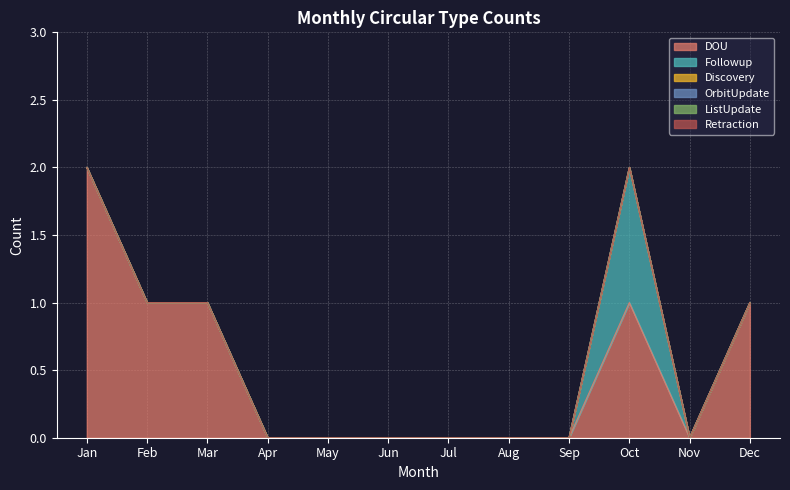

Reading left to right, what are all the values shown in this chart?

DOU: Jan=2	Feb=1	Mar=1	Apr=0	May=0	Jun=0	Jul=0	Aug=0	Sep=0	Oct=1	Nov=0	Dec=1
Followup: Jan=0	Feb=0	Mar=0	Apr=0	May=0	Jun=0	Jul=0	Aug=0	Sep=0	Oct=1	Nov=0	Dec=0
Discovery: Jan=0	Feb=0	Mar=0	Apr=0	May=0	Jun=0	Jul=0	Aug=0	Sep=0	Oct=0	Nov=0	Dec=0
OrbitUpdate: Jan=0	Feb=0	Mar=0	Apr=0	May=0	Jun=0	Jul=0	Aug=0	Sep=0	Oct=0	Nov=0	Dec=0
ListUpdate: Jan=0	Feb=0	Mar=0	Apr=0	May=0	Jun=0	Jul=0	Aug=0	Sep=0	Oct=0	Nov=0	Dec=0
Retraction: Jan=0	Feb=0	Mar=0	Apr=0	May=0	Jun=0	Jul=0	Aug=0	Sep=0	Oct=0	Nov=0	Dec=0